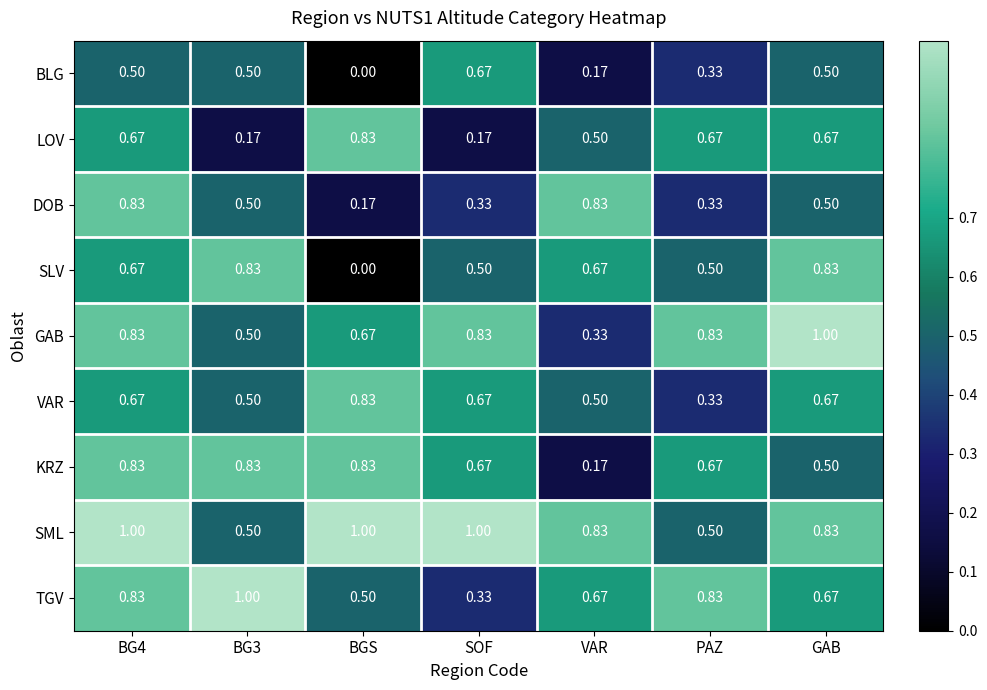

How many data points does each series have?

7